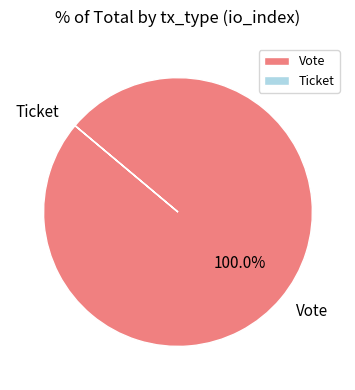

Which slice is the largest?

Vote